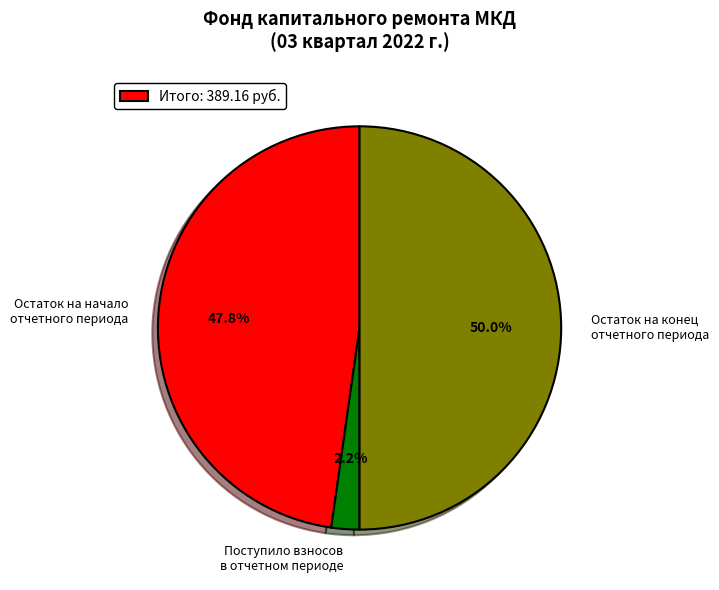

How many slices are in this pie chart?

3